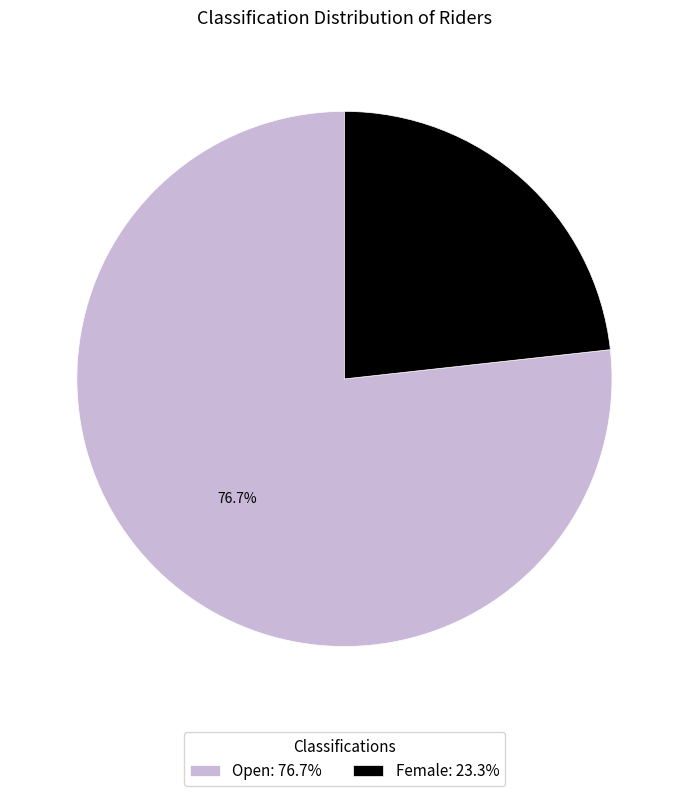

True or false: Female accounts for 33% of the total.

False